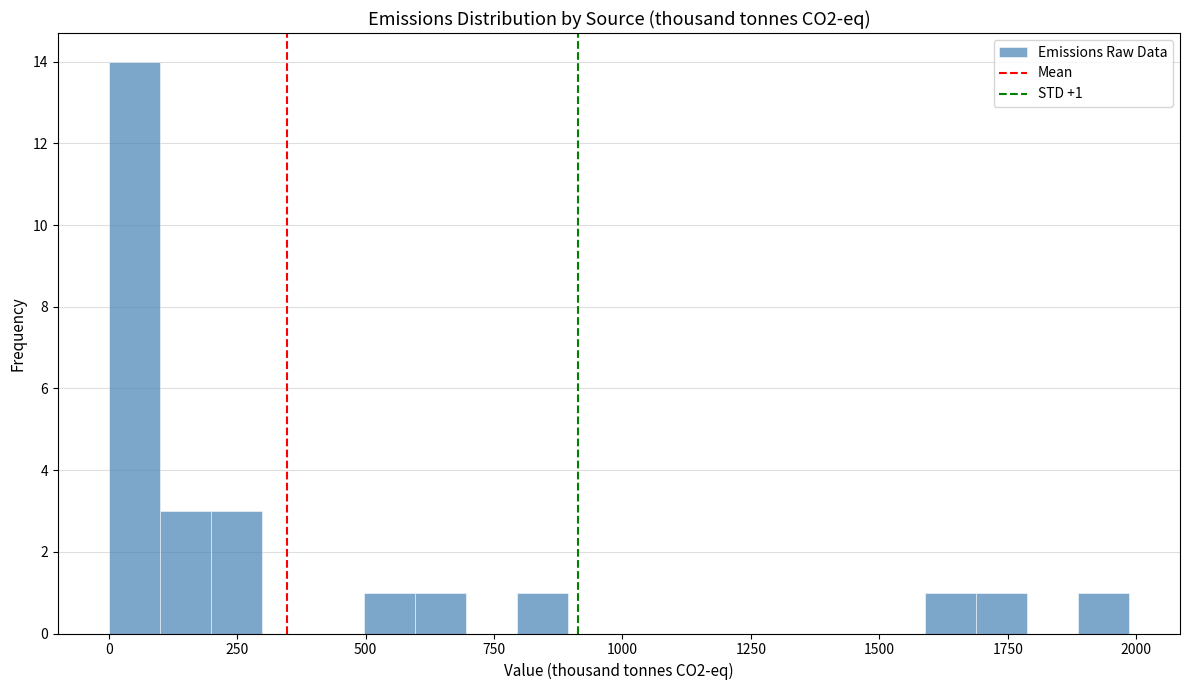

Read against the x-axis, roughly where is the centre of the tallest bar?

50